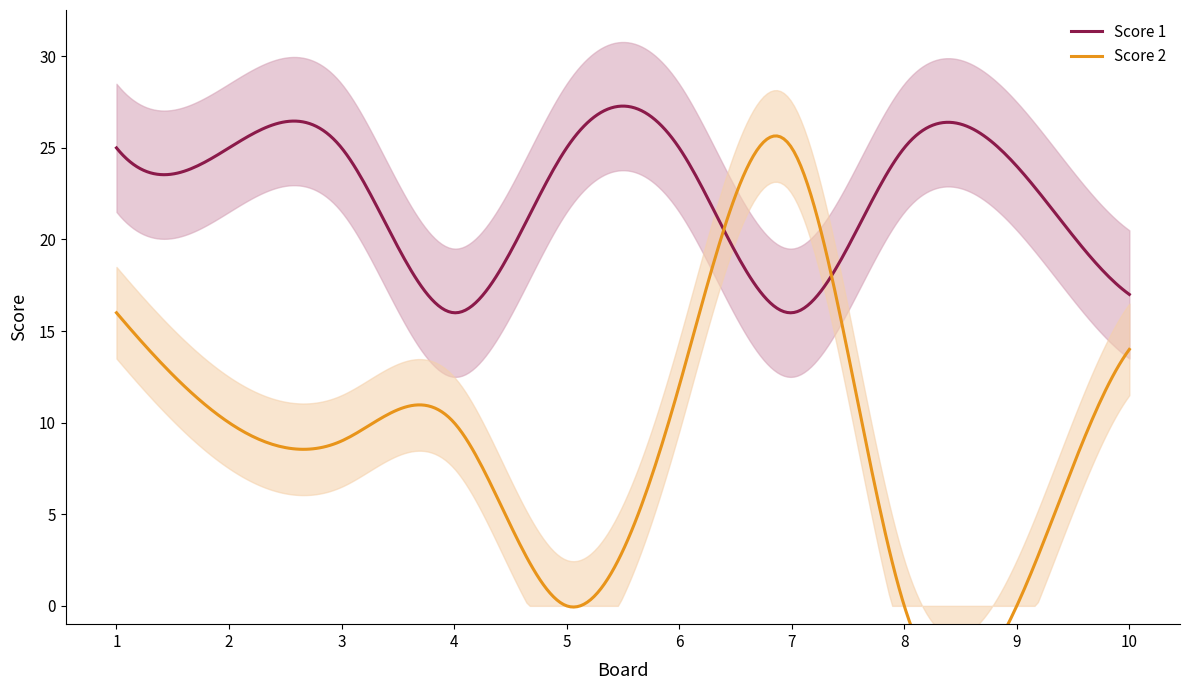

Is it true that Score 1 equals 17 at 2?

False